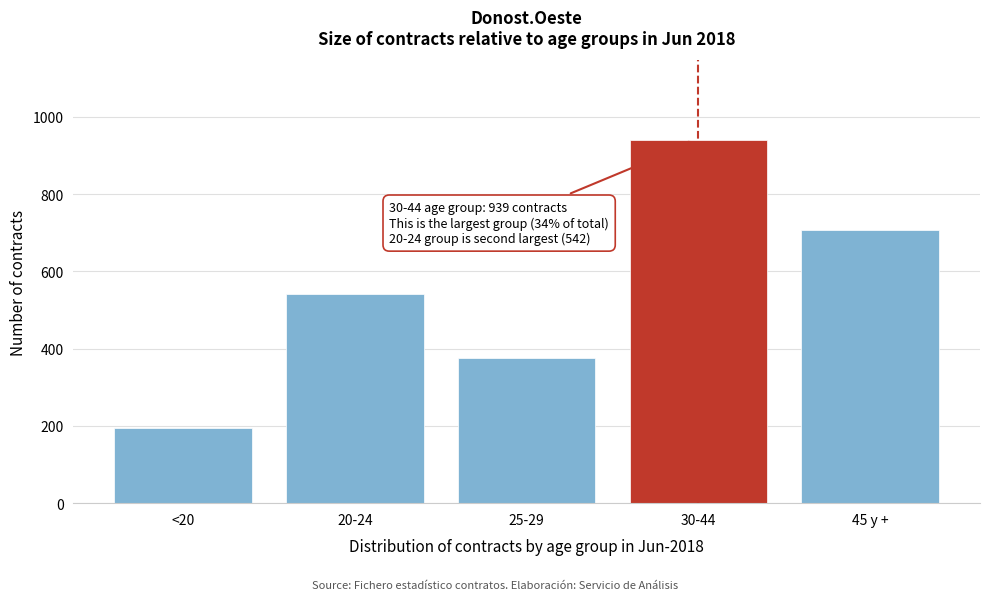

Reading left to right, what are all the values shown in this chart?

<20=195	20-24=542	25-29=376	30-44=939	45 y +=707